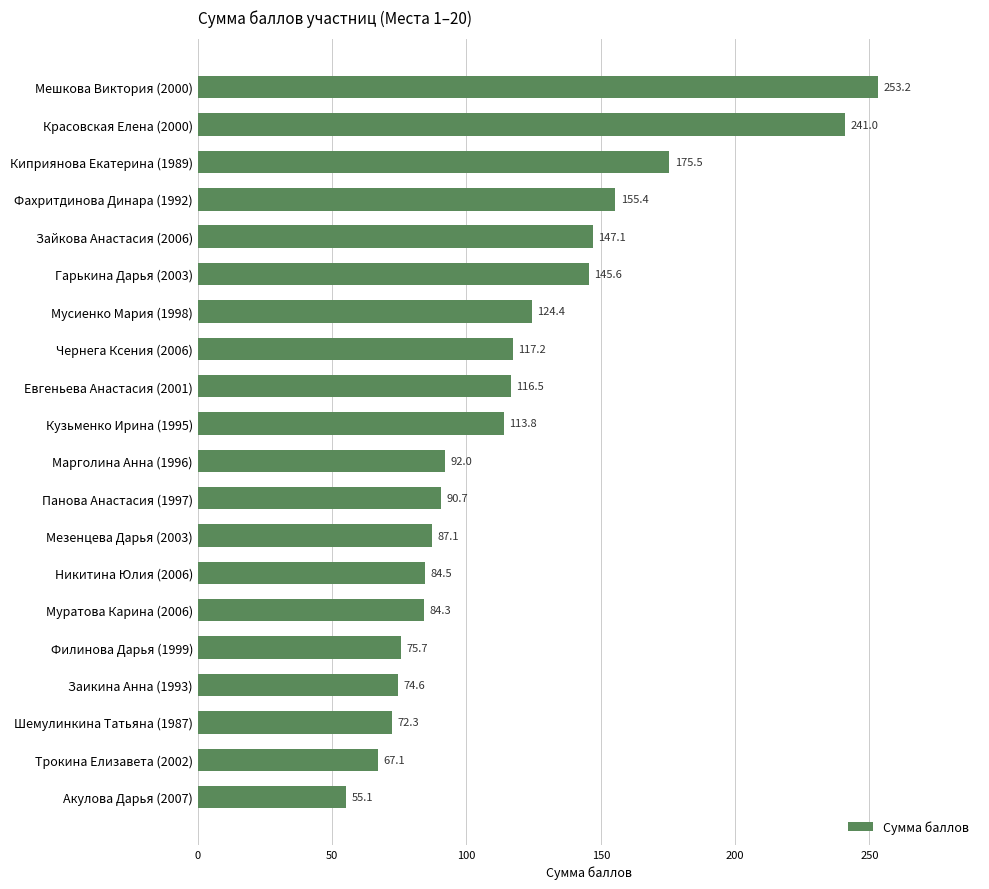

Between Фахритдинова Динара (1992) and Филинова Дарья (1999), which is larger?

Фахритдинова Динара (1992)